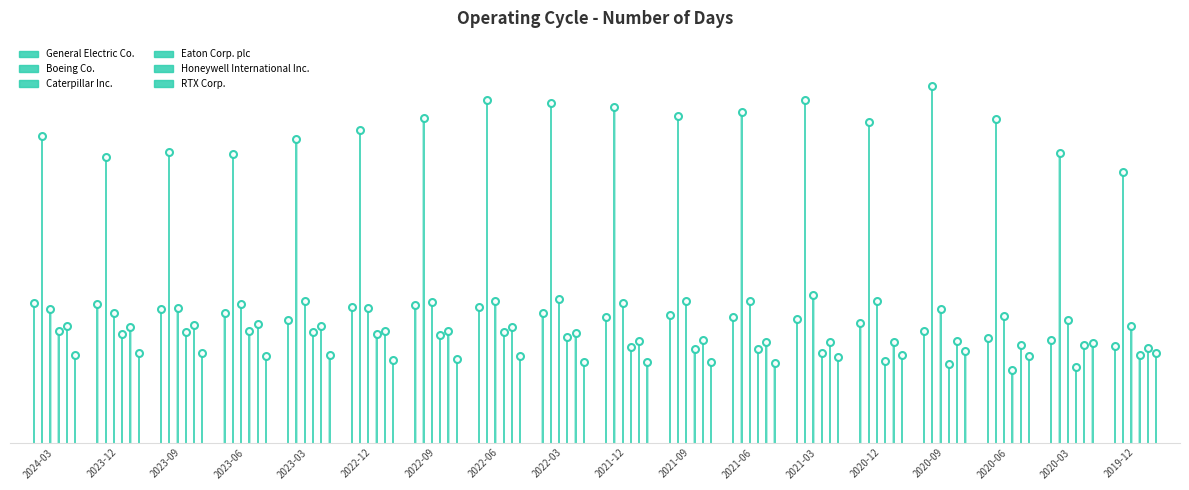

Is this an area chart (filled region under the line)?

No